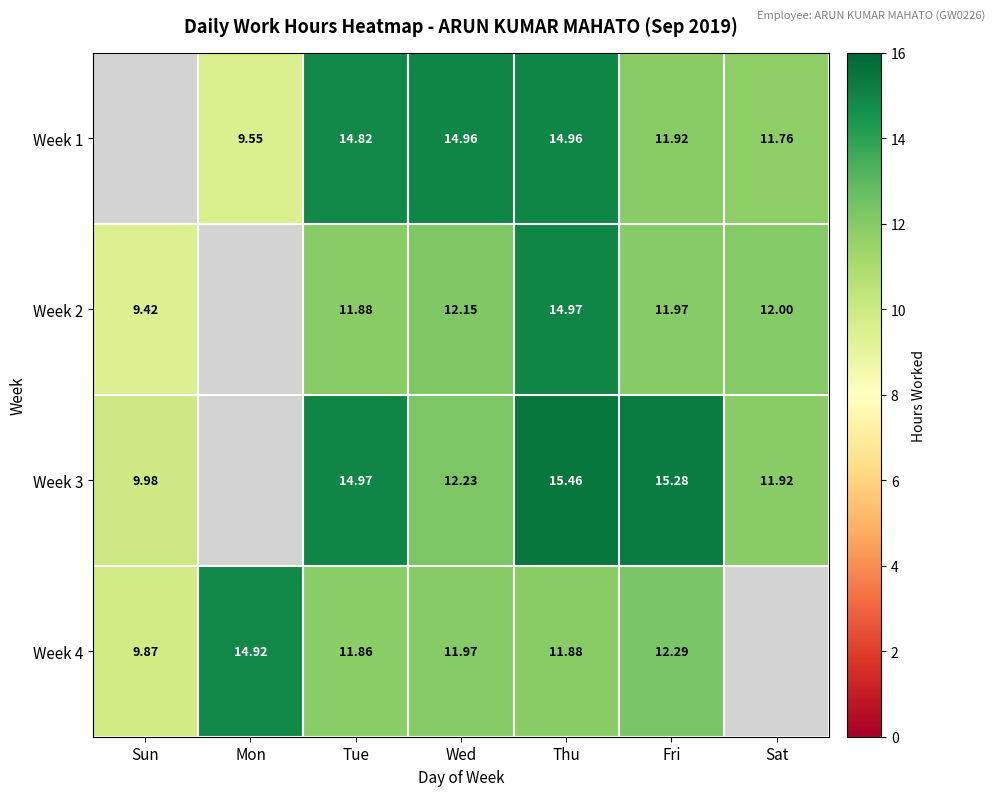

Is the value of Week 1 at Mon greater than the value of Week 4 at Fri?

No